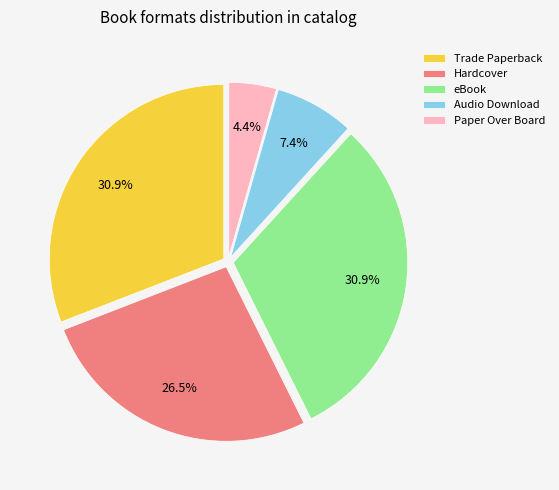

Approximately how many times larger is the value at Audio Download compared to Paper Over Board?

1.7